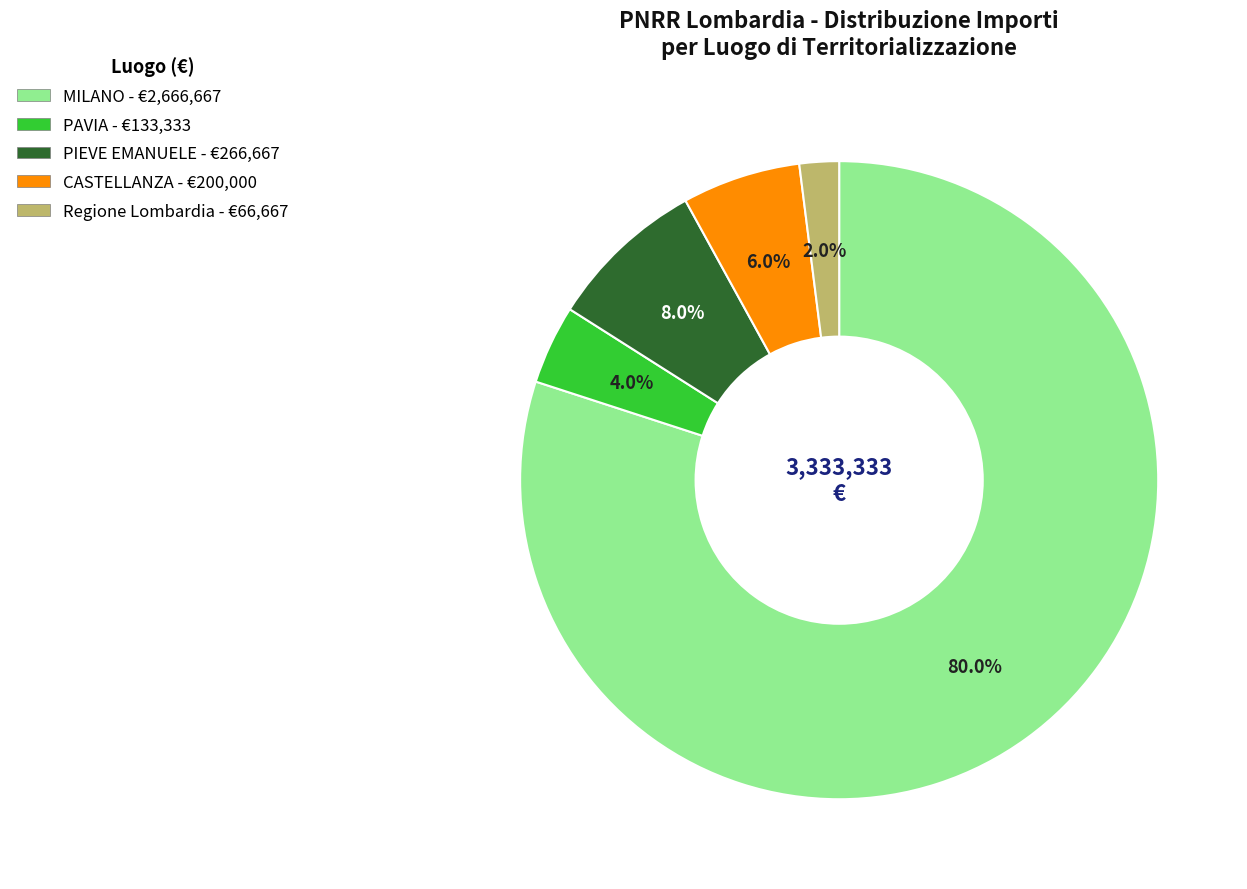

Is PAVIA - €133,333 the majority of the pie?

No